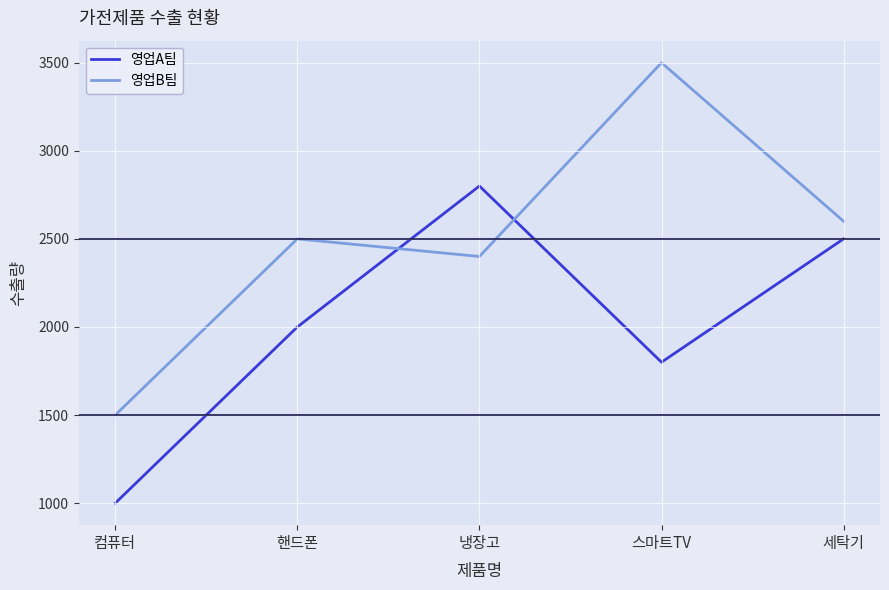

What are all the series names shown in the legend?

영업A팀, 영업B팀